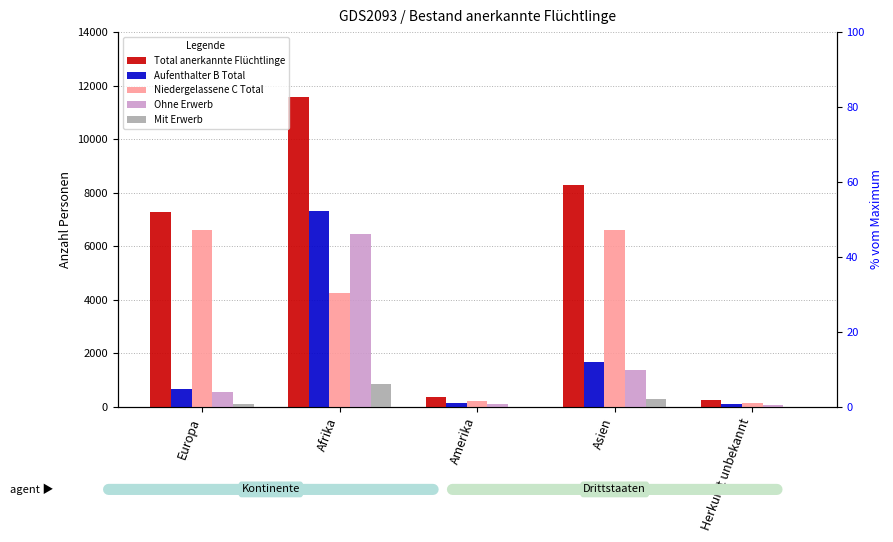

Reading left to right, what are all the values shown in this chart?

Total anerkannte Flüchtlinge: 7275	11568	366	8304	266
Aufenthalter B Total: 666	7300	130	1684	102
Niedergelassene C Total: 6609	4268	236	6620	164
Ohne Erwerb: 566	6459	119	1391	90
Mit Erwerb: 100	841	11	293	12